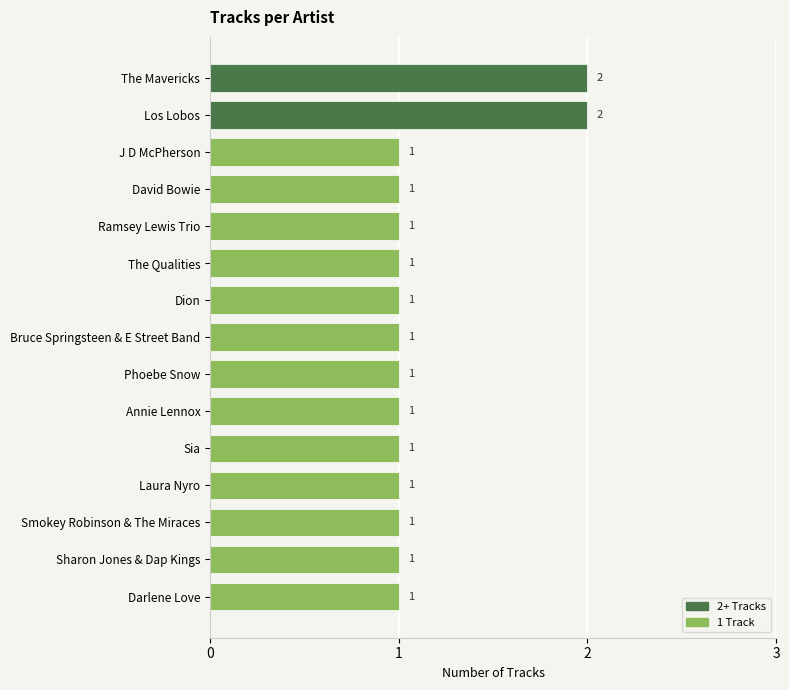

What is the average value?

1